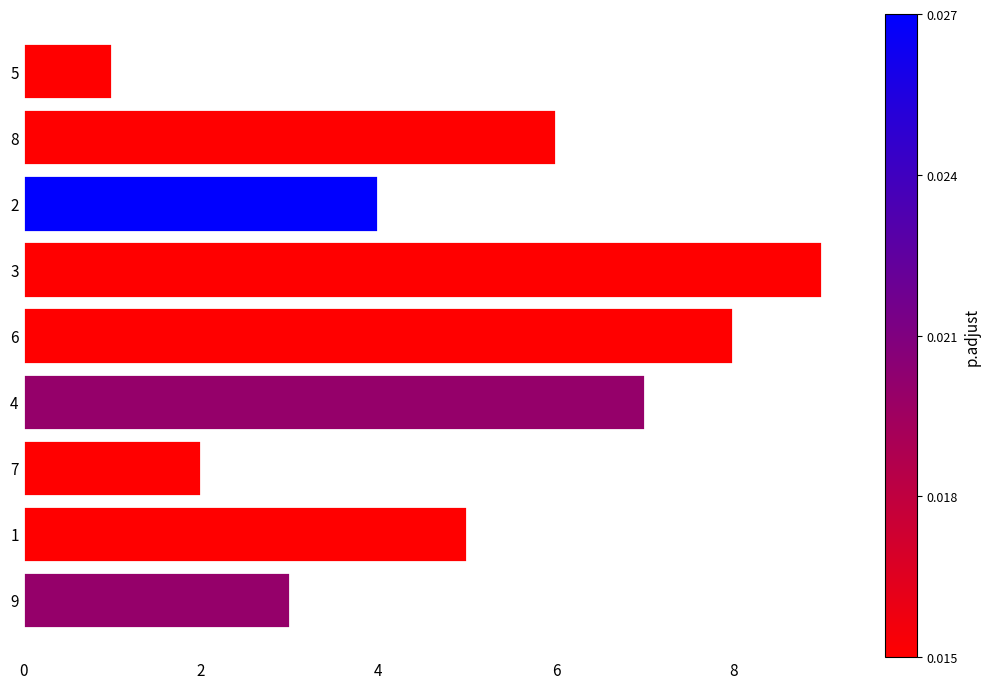

What is the difference between the second highest and minimum values?

7